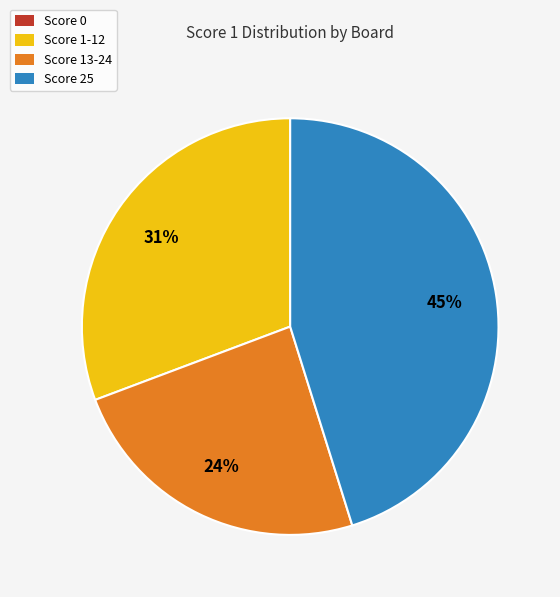

What is the ratio of the value at Score 13-24 to the value at Score 25?

0.5